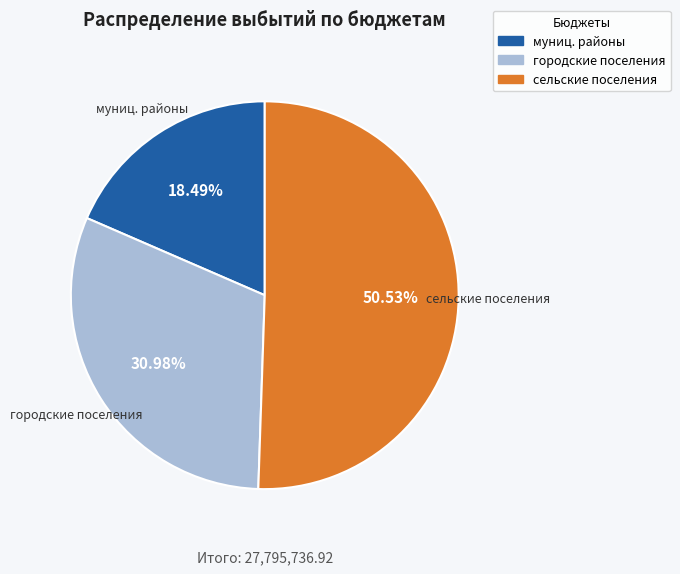

Is there a majority slice in this chart?

Yes